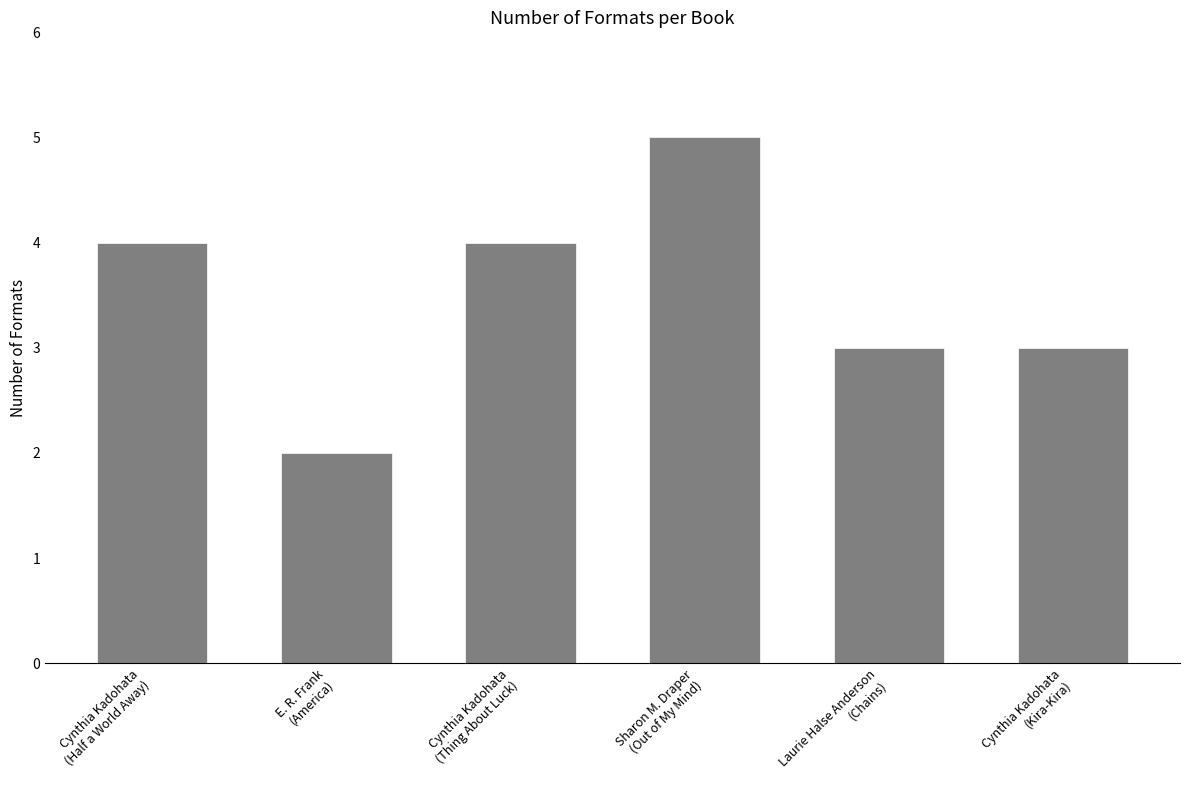

What is the minimum value shown in the chart?

2